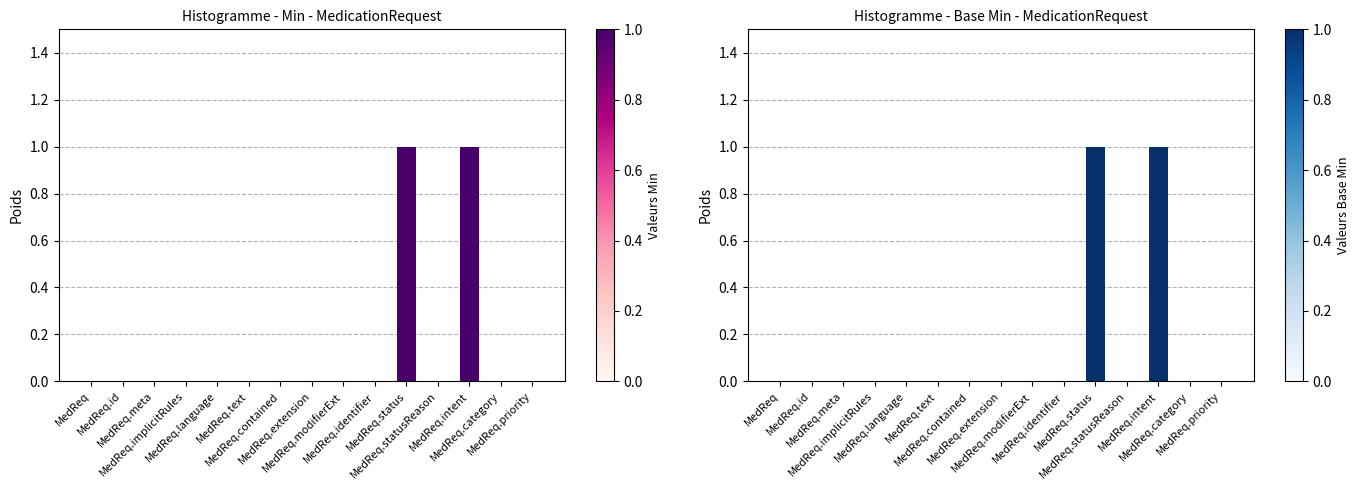

Is it true that Base Min equals 0 at MedReq.meta?

True